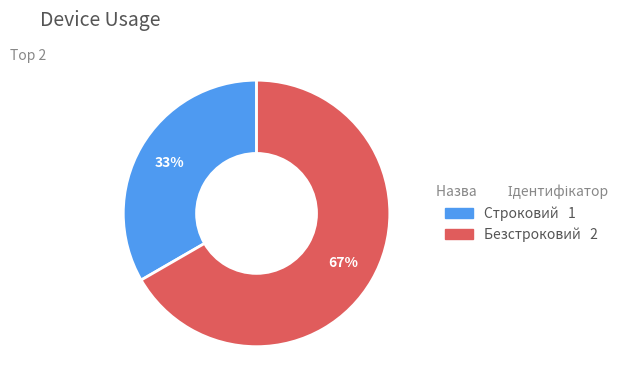

What is the smallest slice in the pie chart?

Строковий